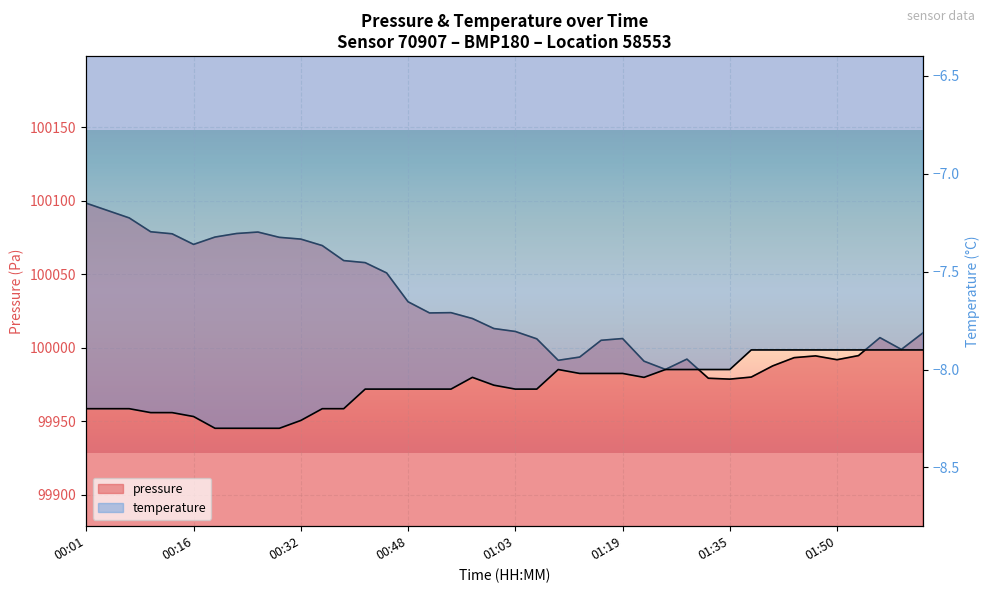

Rank the series by their maximum value, from highest to lowest.

pressure, temperature